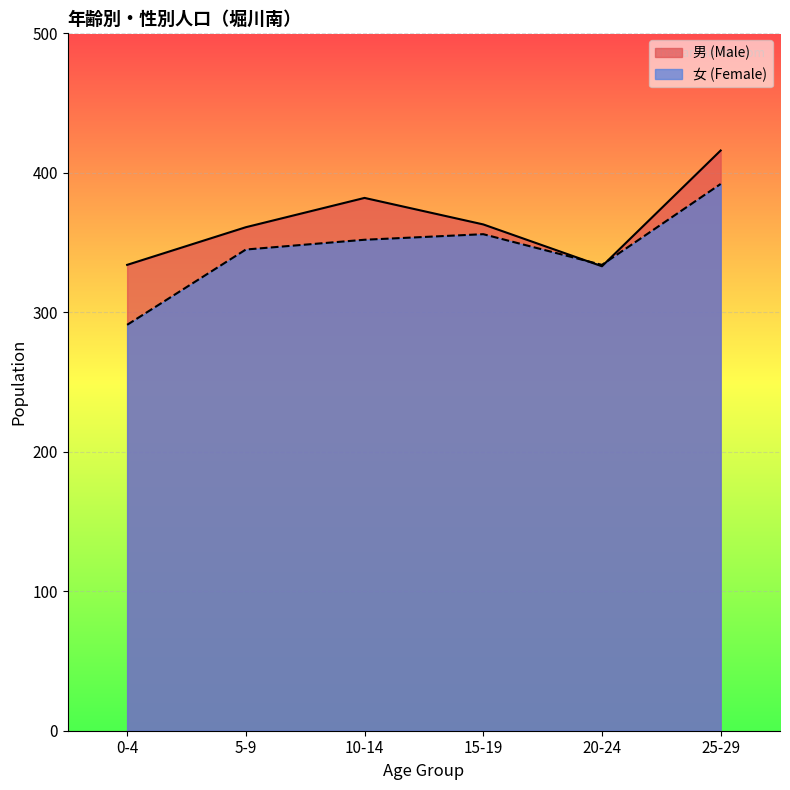

What is the label of the 6th point from the left?

25-29